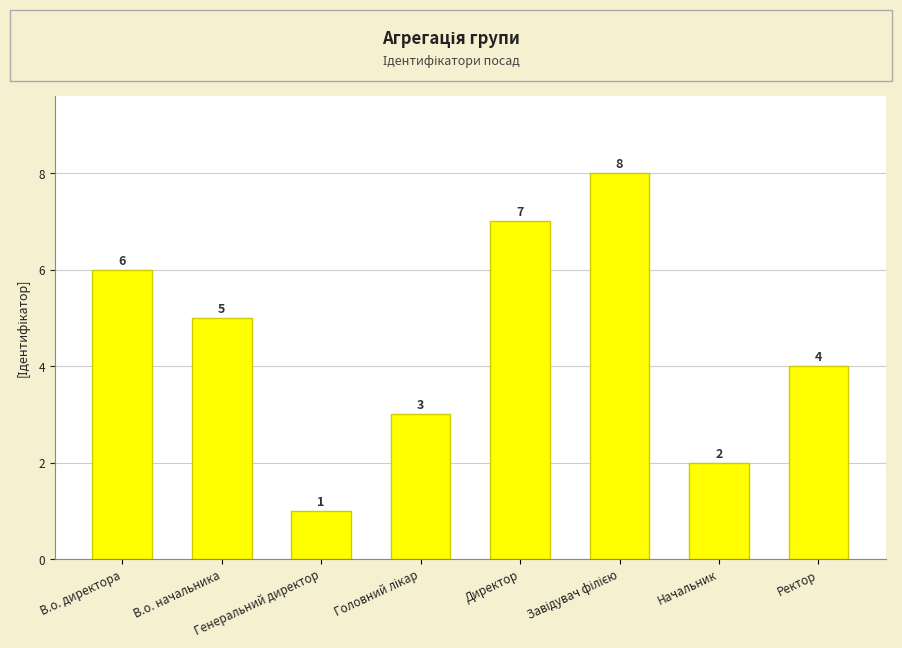

What is the difference between the second highest and second lowest values?

5